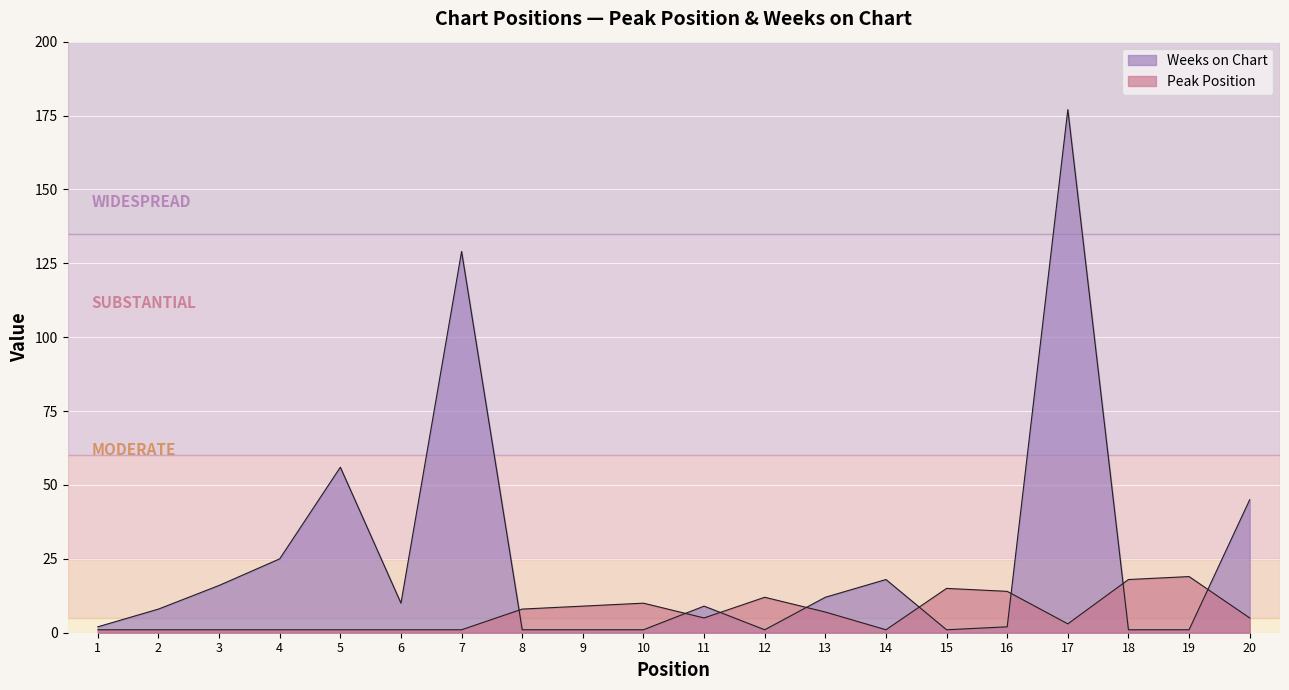

What is the value of the Peak Position point at the 6th from the left?

1